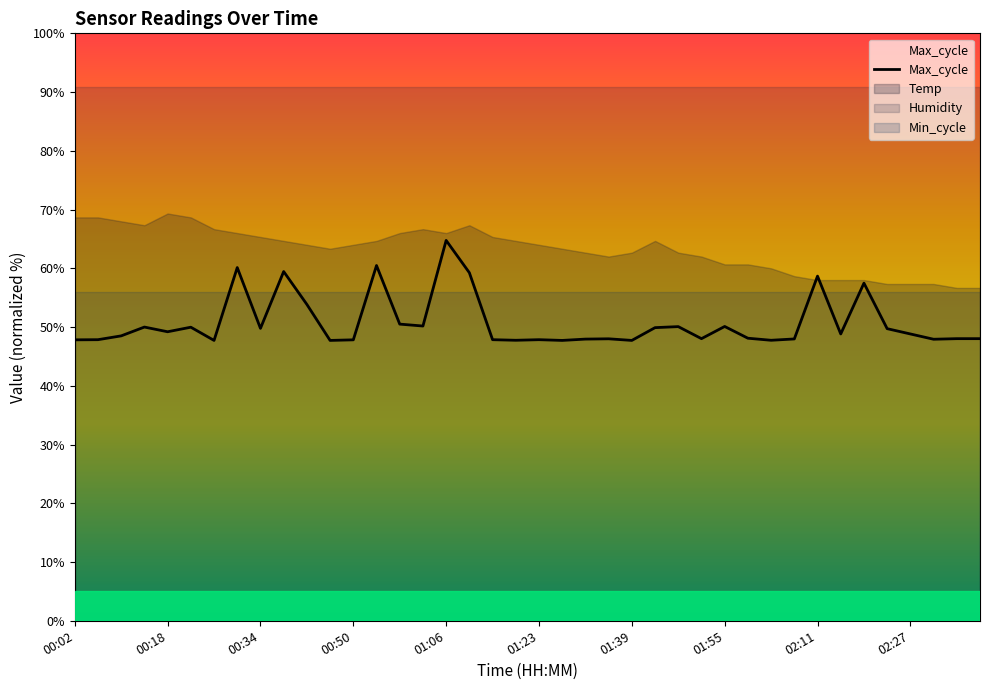

Reading left to right, list all the values displayed in this chart.

47.8	47.9	48.5	50.0	49.2	50.0	47.7	60.1	49.8	59.5	53.8	47.7	47.8	60.5	50.5	50.2	64.8	59.2	47.9	47.8	47.9	47.7	47.9	48.0	47.7	49.9	50.1	48.0	50.1	48.1	47.8	48.0	58.7	48.8	57.5	49.7	48.8	47.9	48.0	48.0